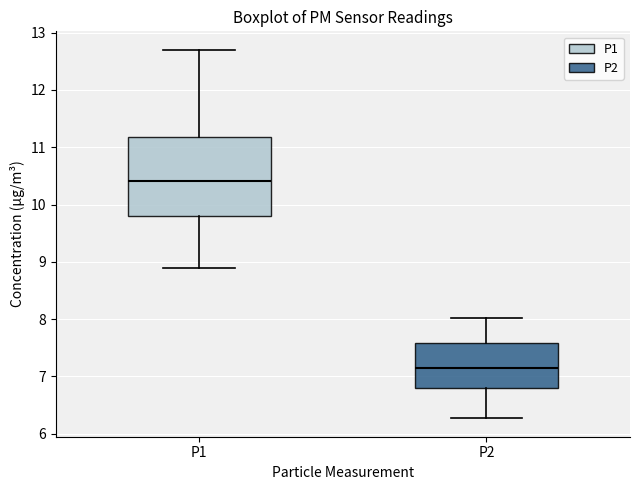

Reading left to right, read every box against the y-axis: the position of its median line, the range the box covers, and the ends of its whiskers. The values are not printed on the chart, so give them approximately, as read against the axis.

P1: median 10.4, box 9.8 to 11.2, whiskers 8.9 to 12.7
P2: median 7.2, box 6.8 to 7.6, whiskers 6.3 to 8.0